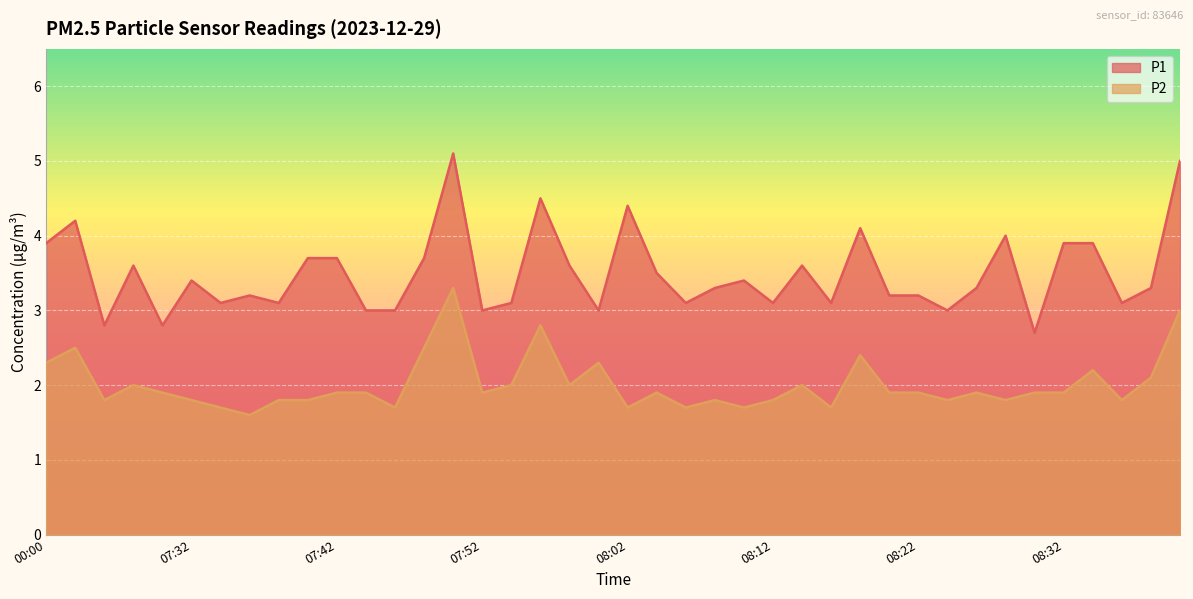

Which series has the largest total across all categories?

P1